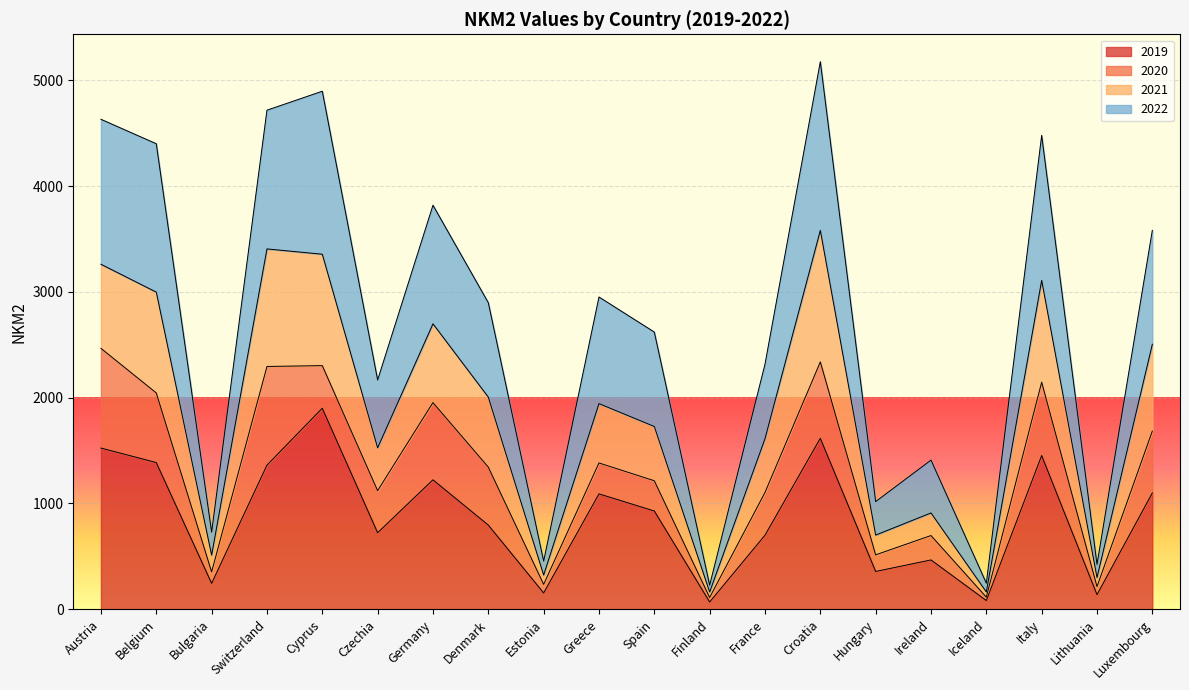

At which label does 2019 reach its minimum?

Finland